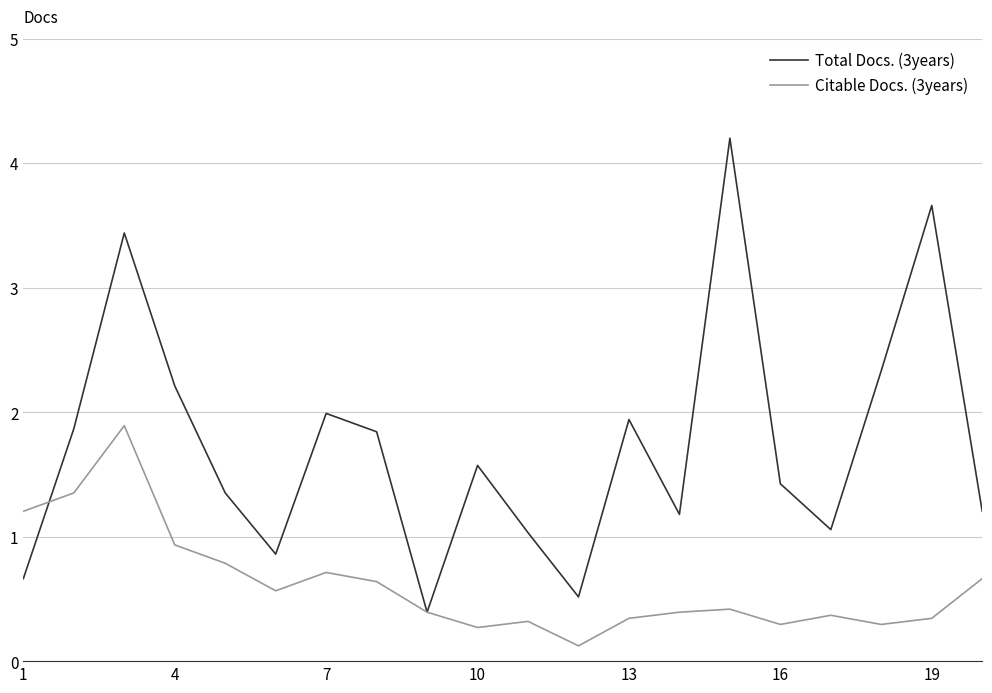

What is the average value of the Total Docs. (3years) series?

1.7